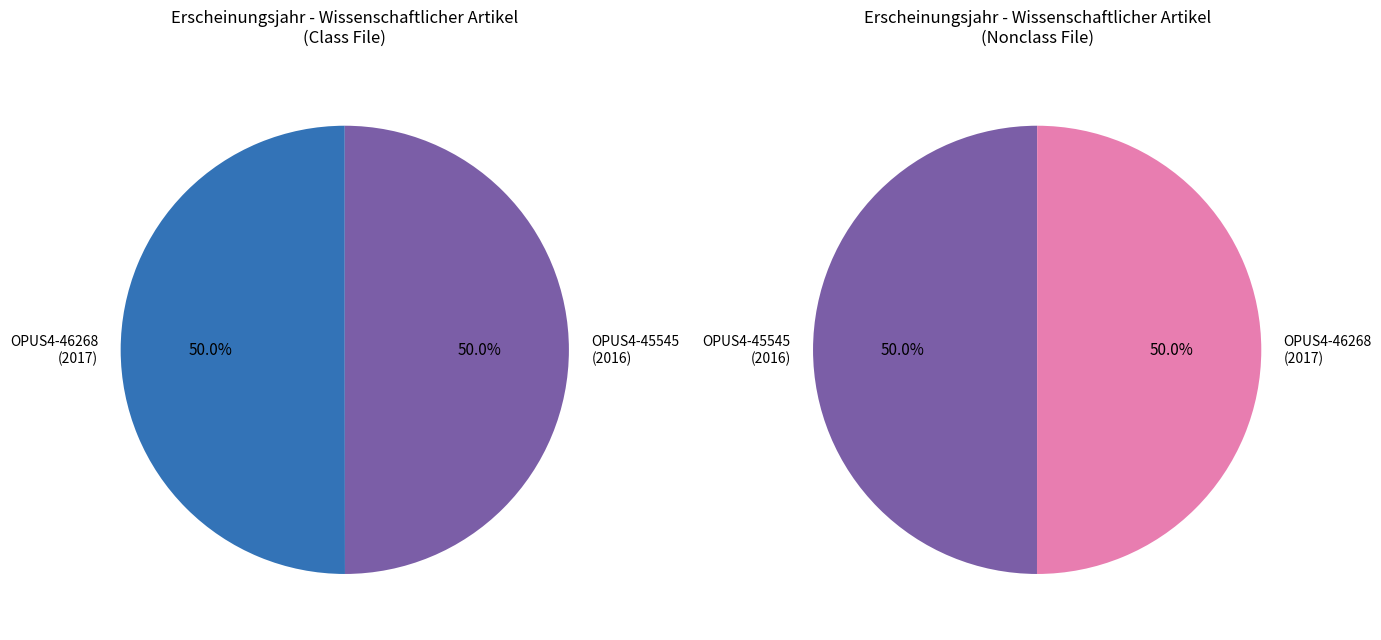

What percentage do OPUS4-45545 (2016) and OPUS4-46268 (2017) together represent?

100.0%